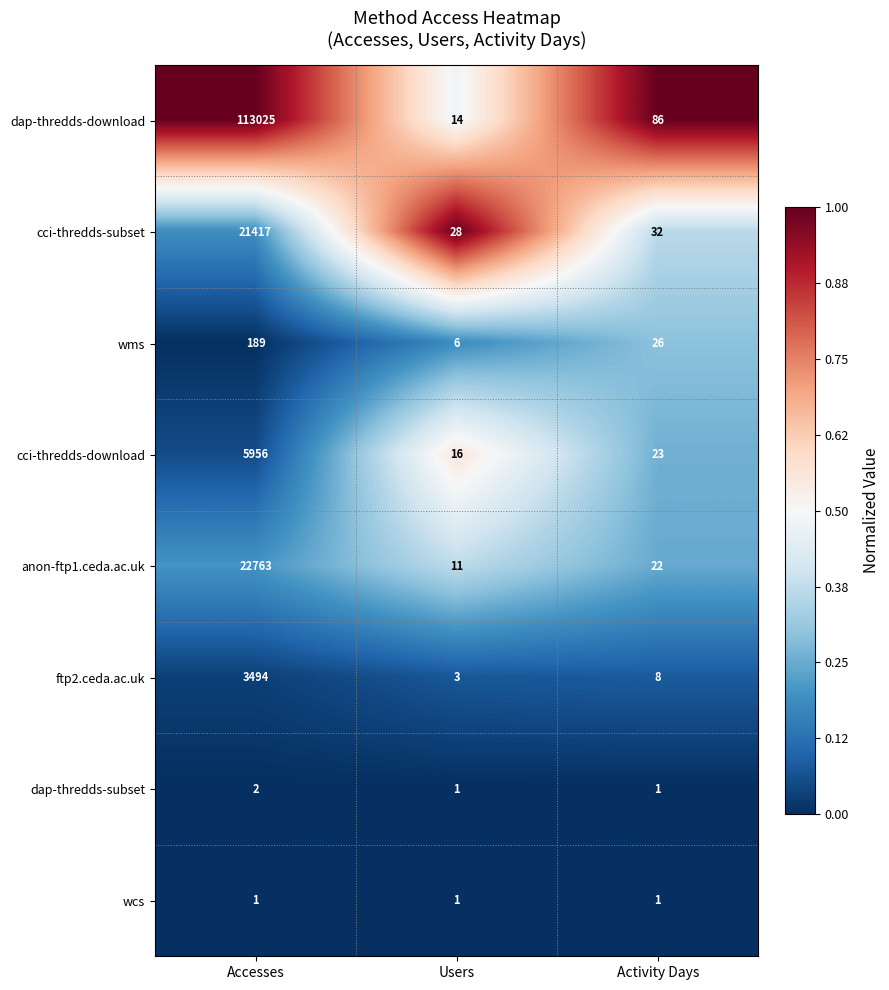

Which label corresponds to the largest value in the chart?

Accesses